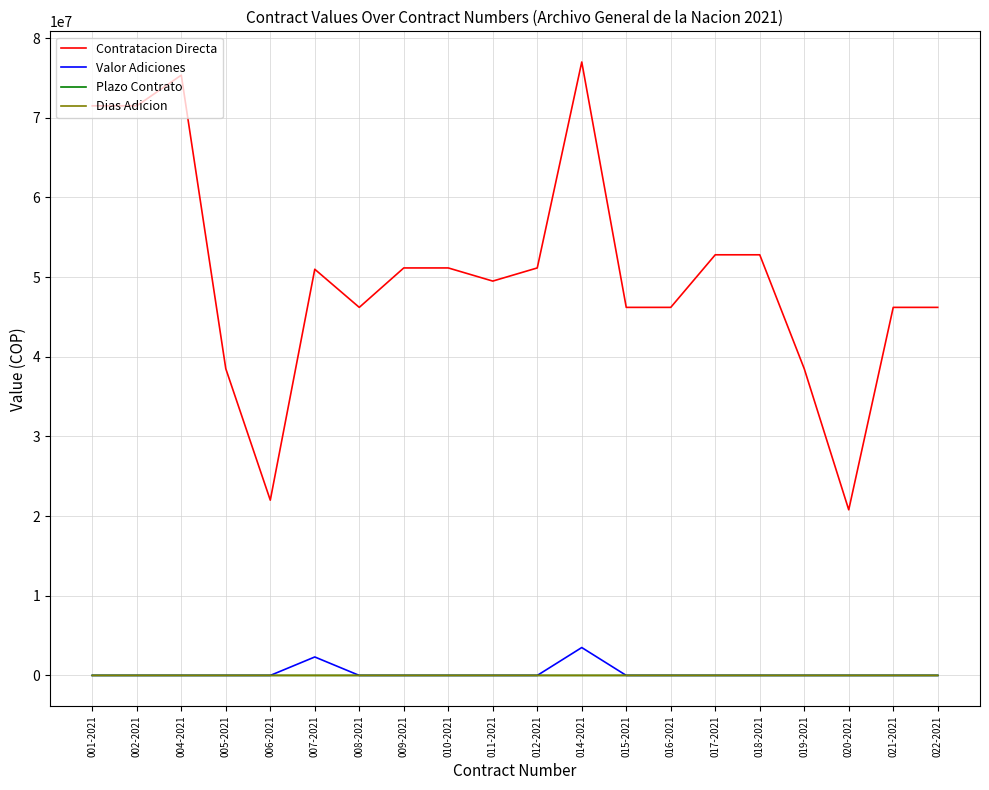

Is it true that Plazo Contrato equals 334 at 008-2021?

True